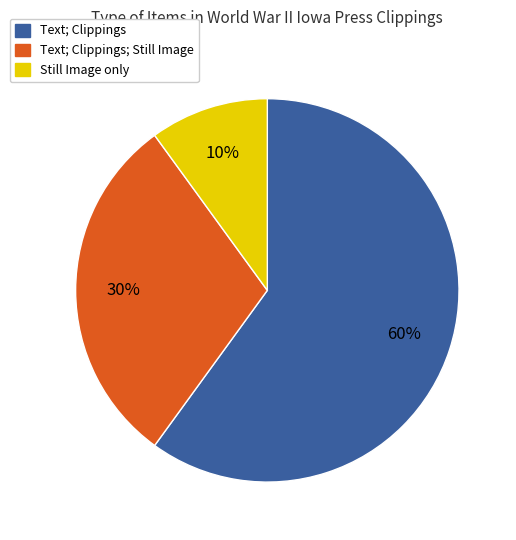

Is the sum of Text; Clippings and Text; Clippings; Still Image greater than half?

Yes